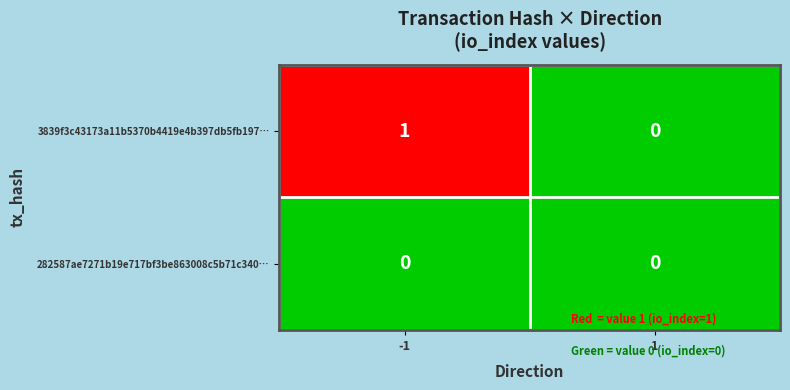

Which series has the widest spread of values?

3839f3c43173a11b5370b4419e4b397db5fb197…